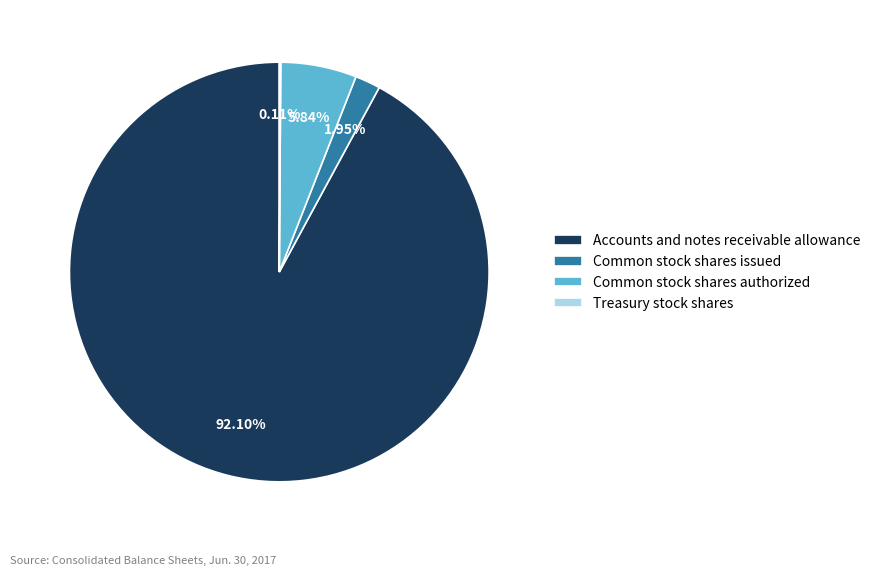

Does Accounts and notes receivable allowance represent more than half of the total?

Yes